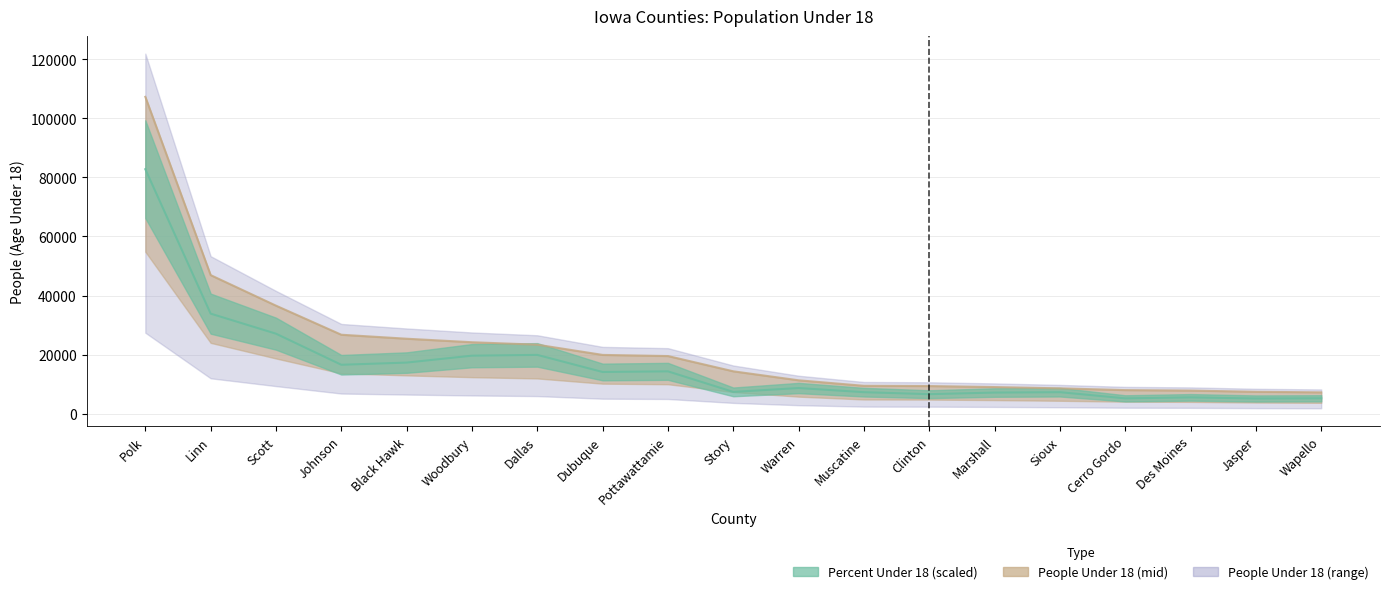

At which category does the chart reach its peak across all series?

Polk